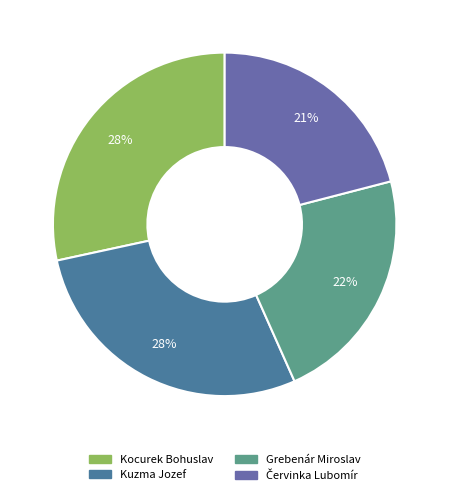

Which category has the smallest portion of the pie?

Červinka Lubomír